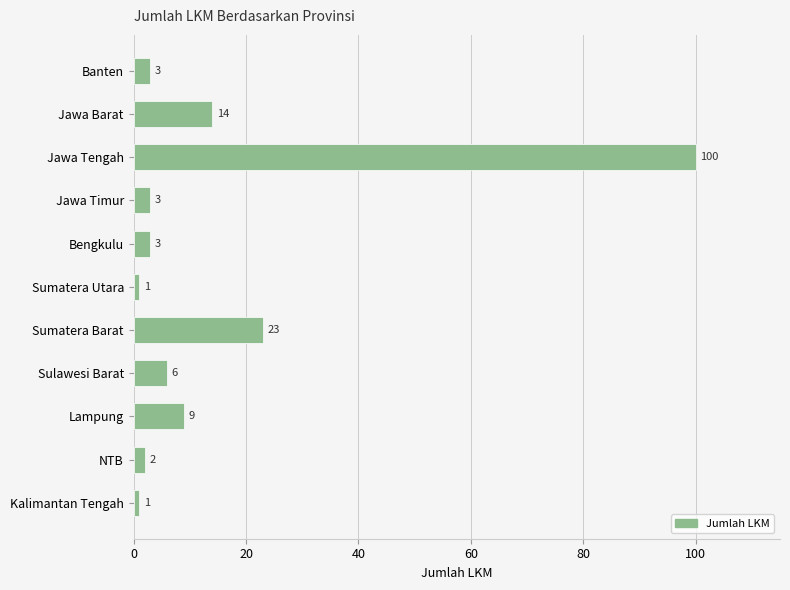

Which category has the highest value across all series?

Jawa Tengah